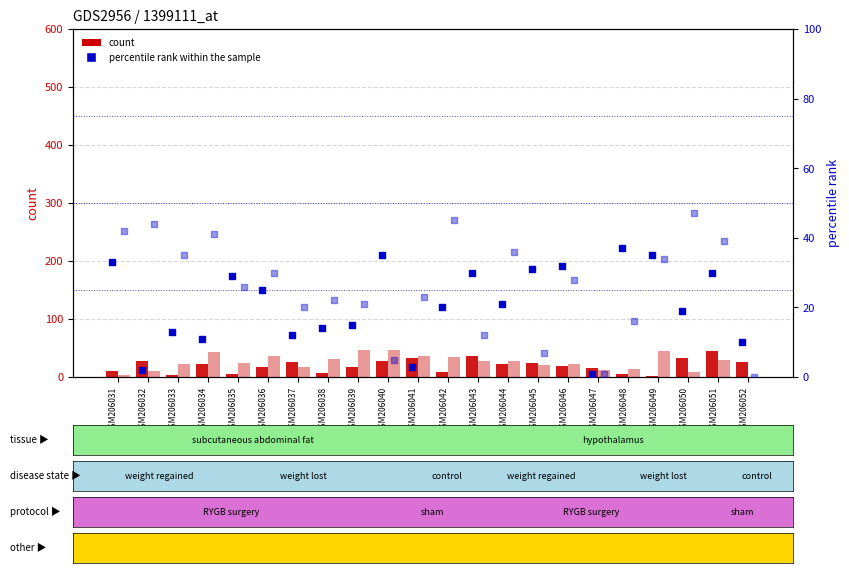

At which category is the sum across all series the highest?

GSM206051